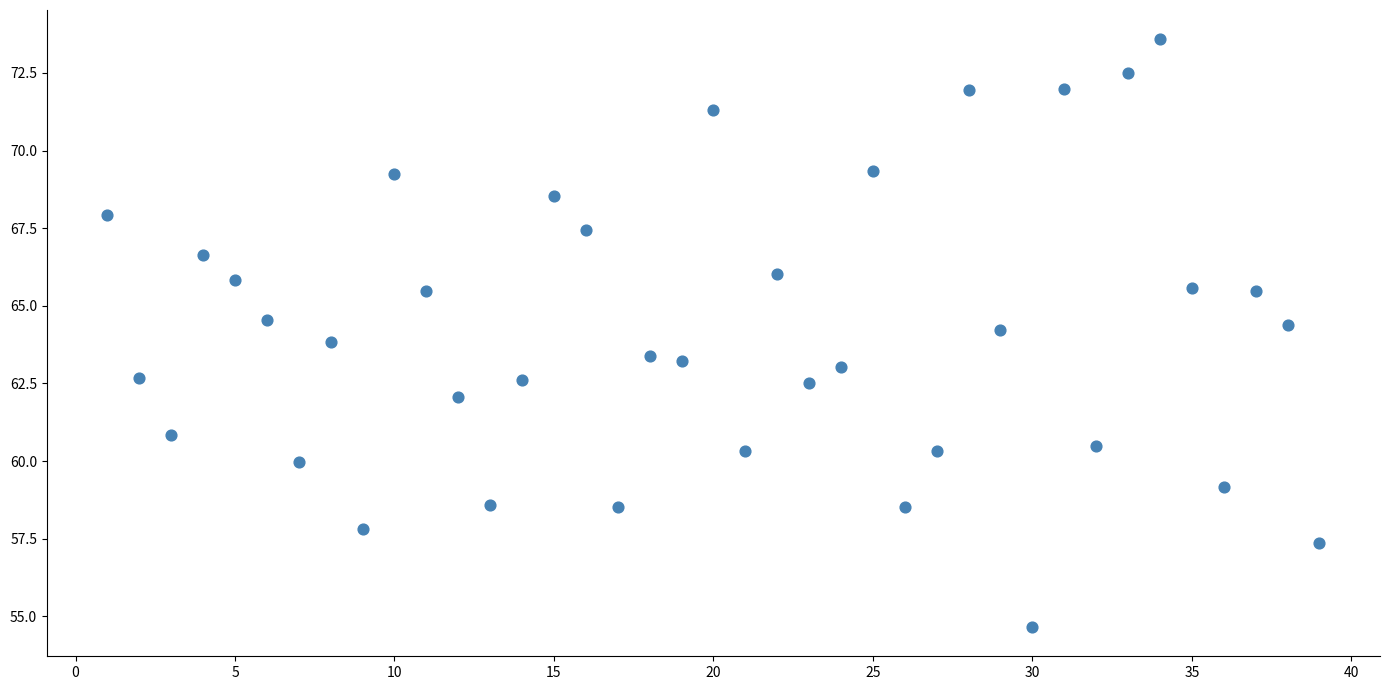

What is the range of X values (max minus min)?

38.0